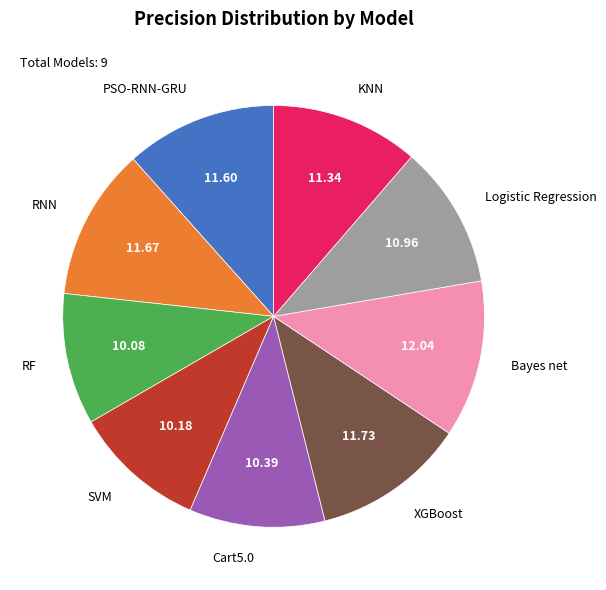

Which has a higher value, Logistic Regression or PSO-RNN-GRU?

PSO-RNN-GRU